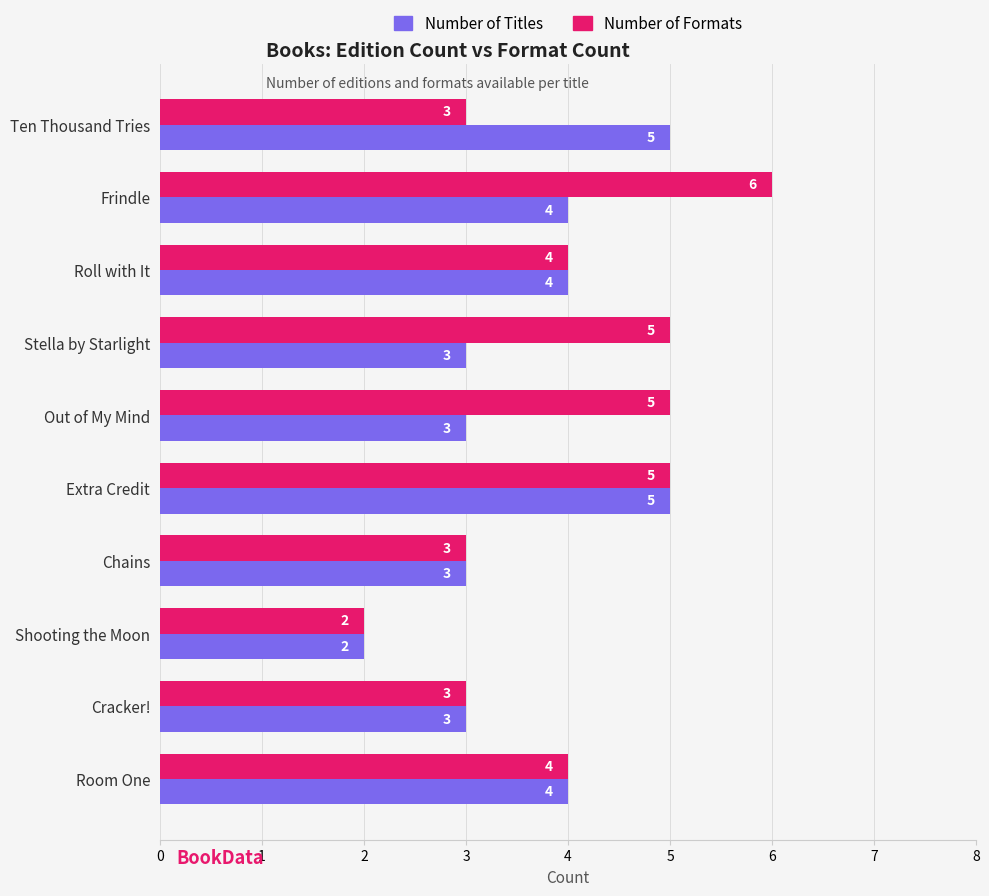

Is it true that Number of Titles equals 8 at Extra Credit?

False